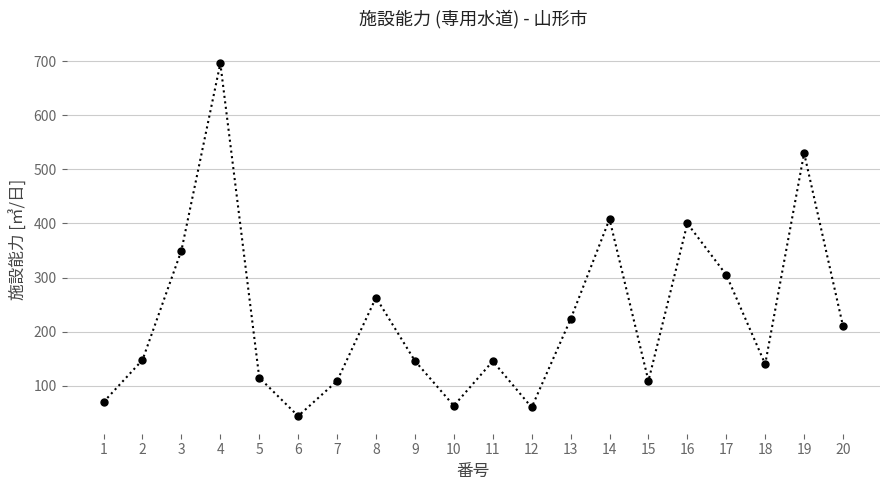

Read the value at 6.

44.0